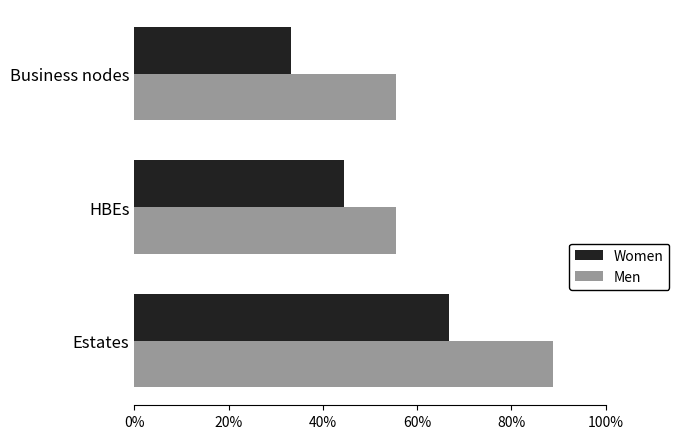

What are all the series names shown in the legend?

Women, Men